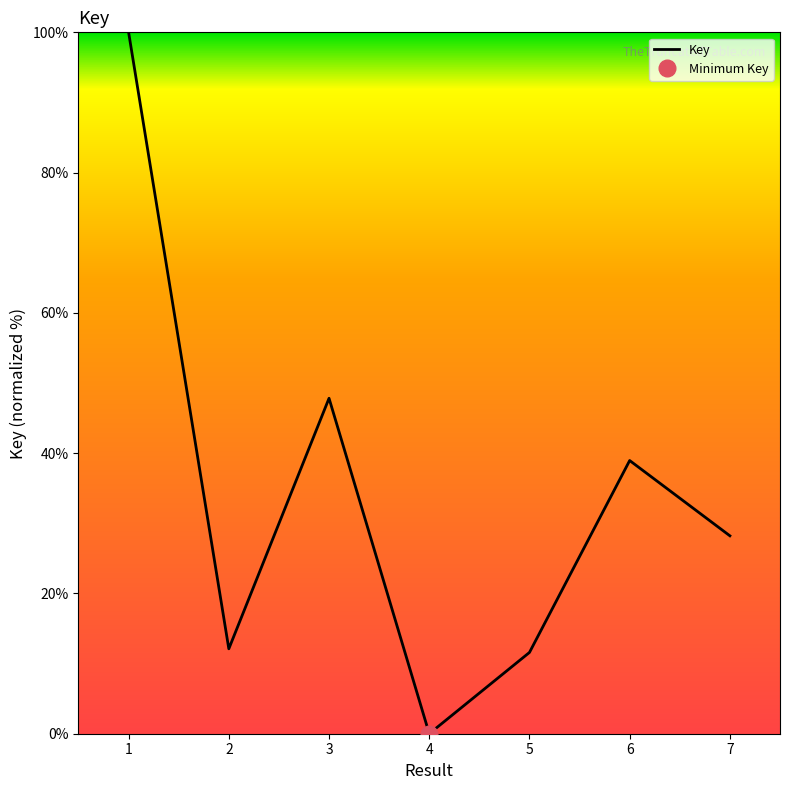

Between 2 and 5, which is larger?

2